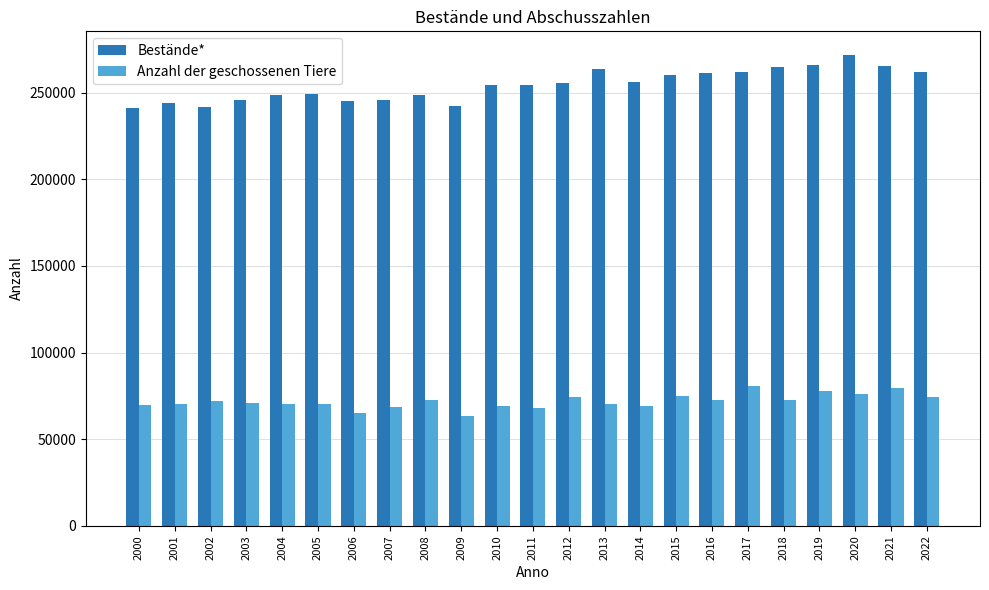

What is the value of the Anzahl der geschossenen Tiere bar at the 19th from the left?

72659